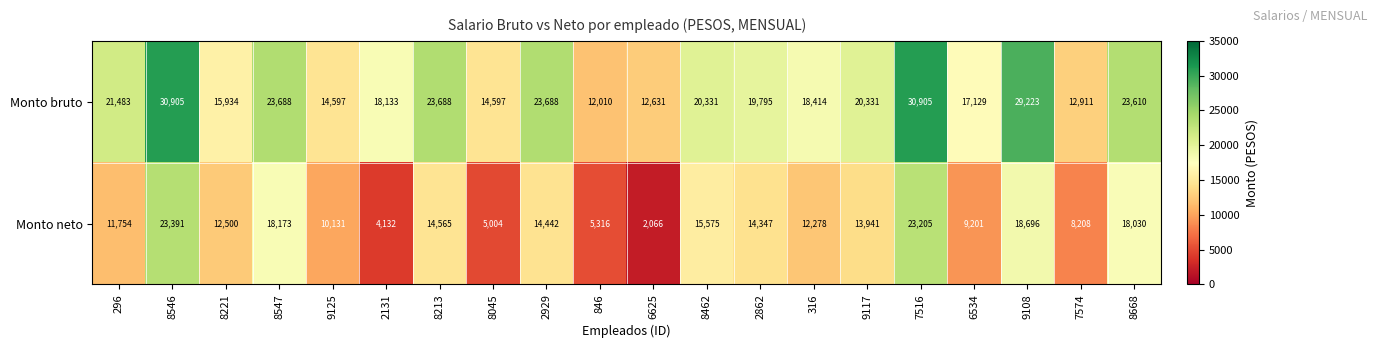

At how many categories does at least one series exceed 20253?

10